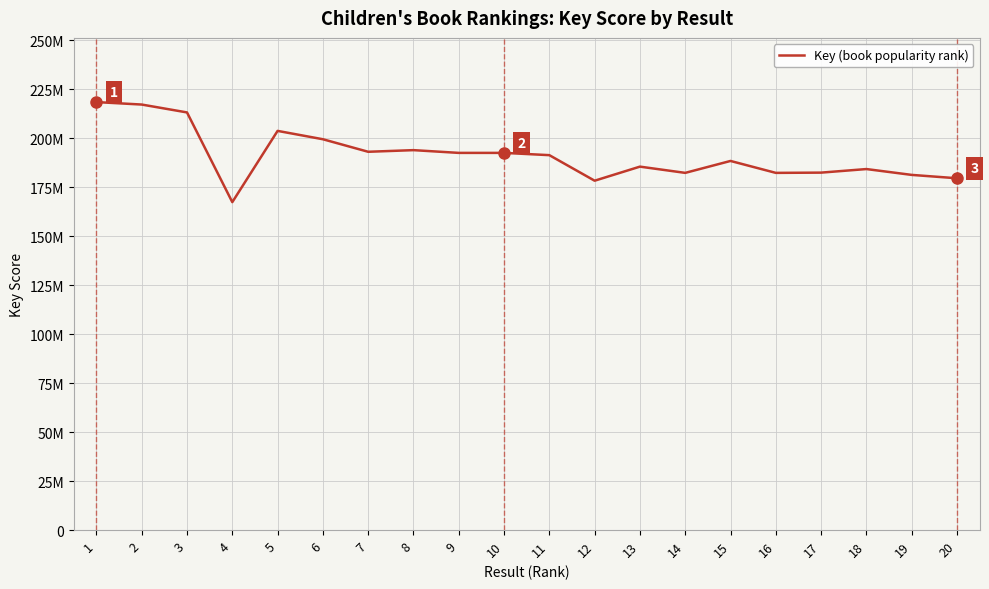

True or false: there are more than 1 points higher than both neighbors.

True